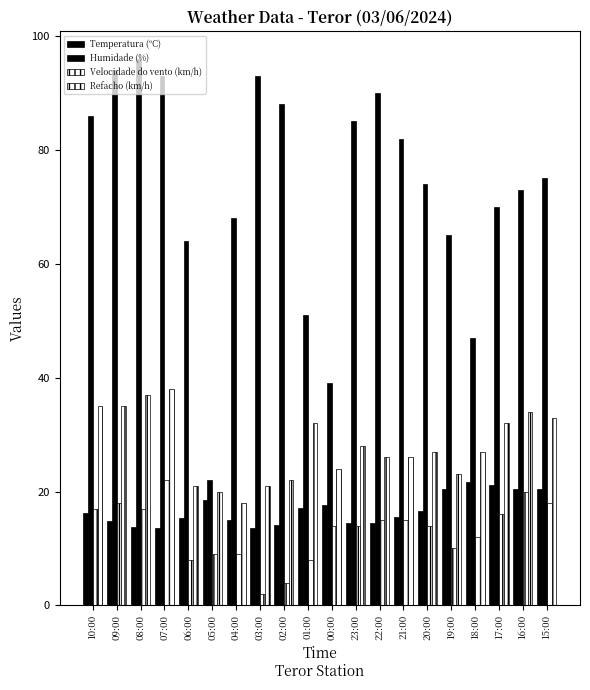

At which category is the sum across all series the highest?

07:00